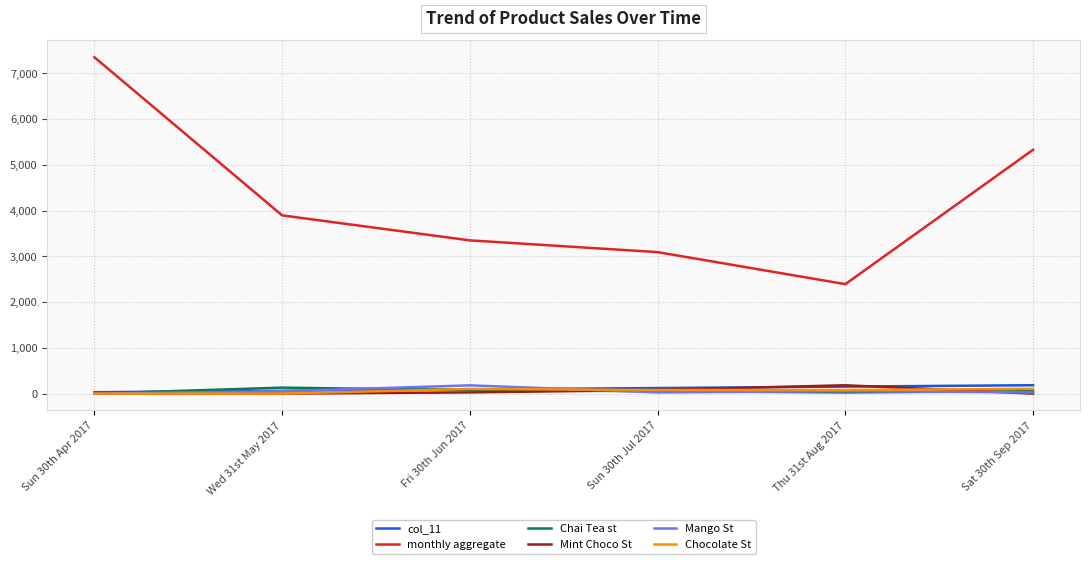

Which series changed the most between Thu 31st Aug 2017 and Sat 30th Sep 2017?

monthly aggregate